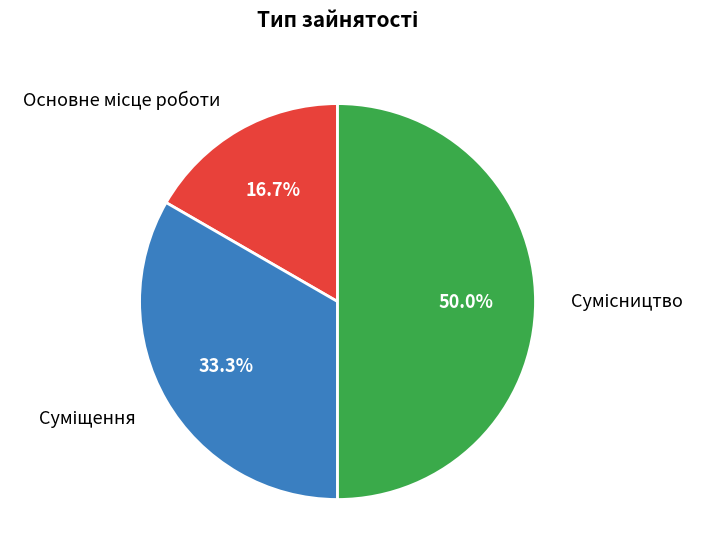

What is the smallest slice in the pie chart?

Основне місце роботи